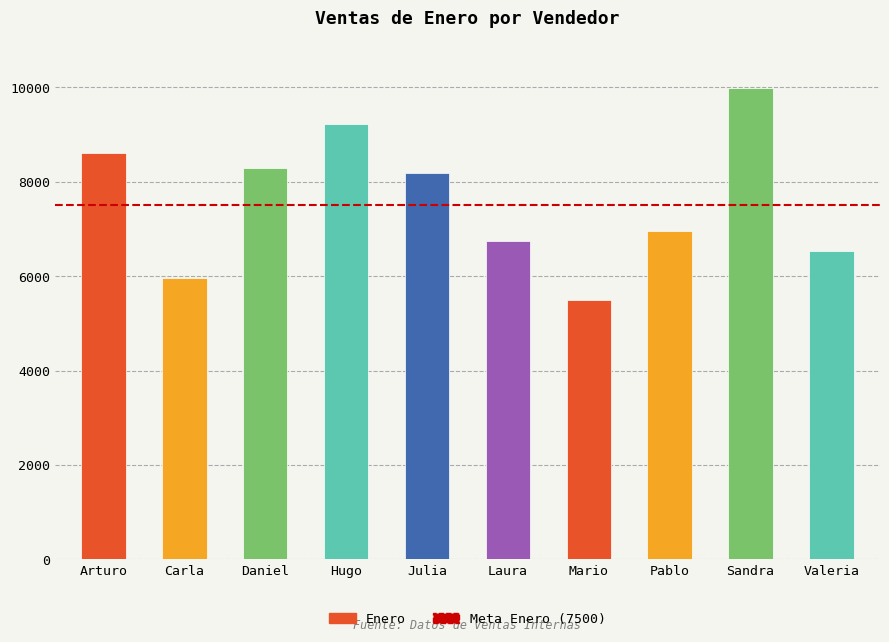

What is the change in value from Daniel to Laura?

-1551